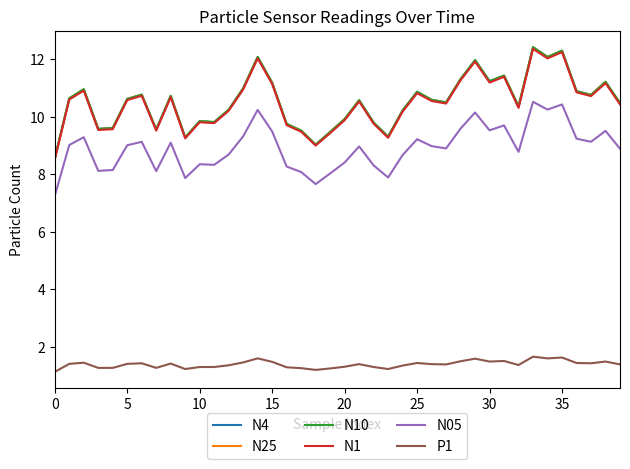

True or false: N10 and N1 intersect in this chart.

False